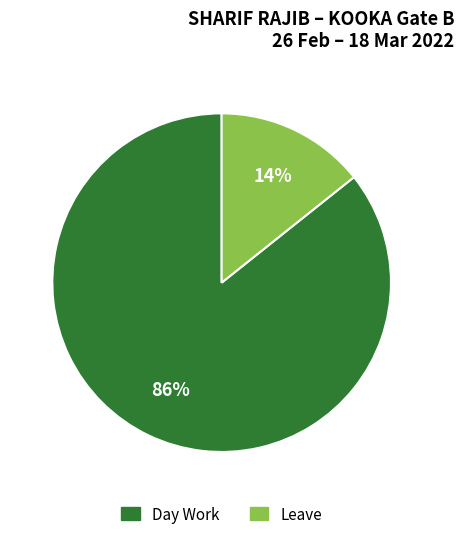

How many slices are in this pie chart?

2